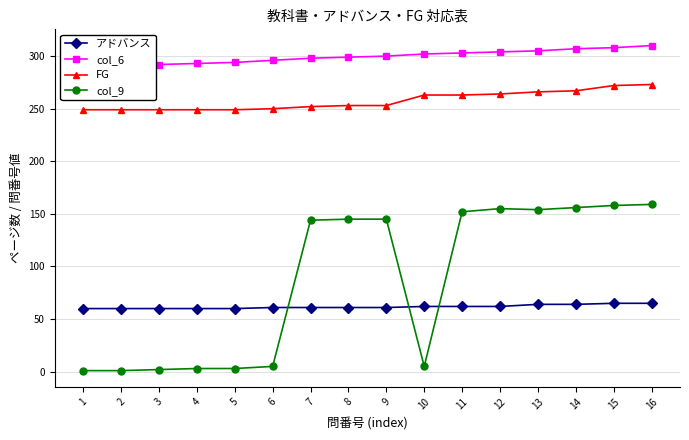

What is the value of the col_6 point at the 12th from the left?

304